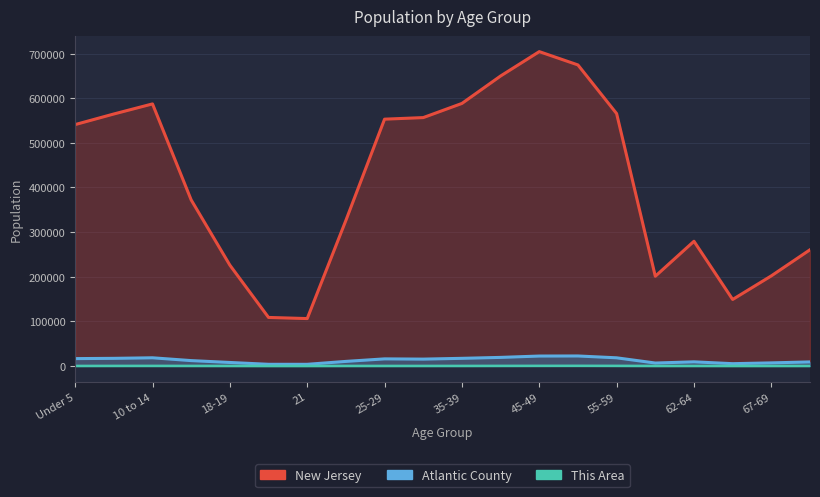

What is the value of the New Jersey point at the 10th from the left?

556662